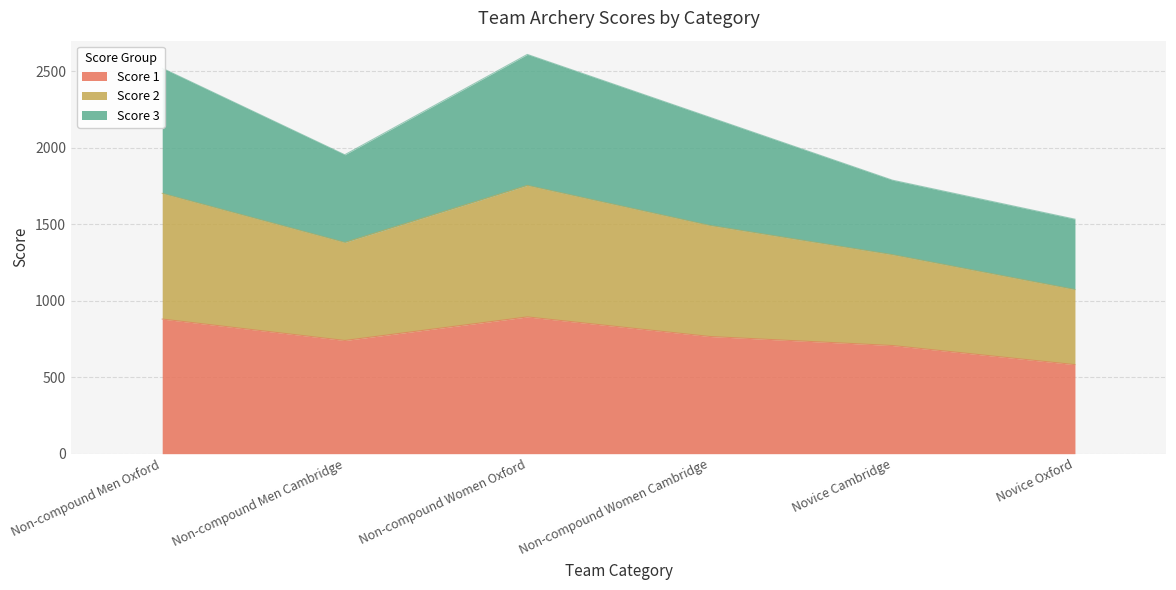

The value of Score 1 at Novice Cambridge is 1097. True or false?

False